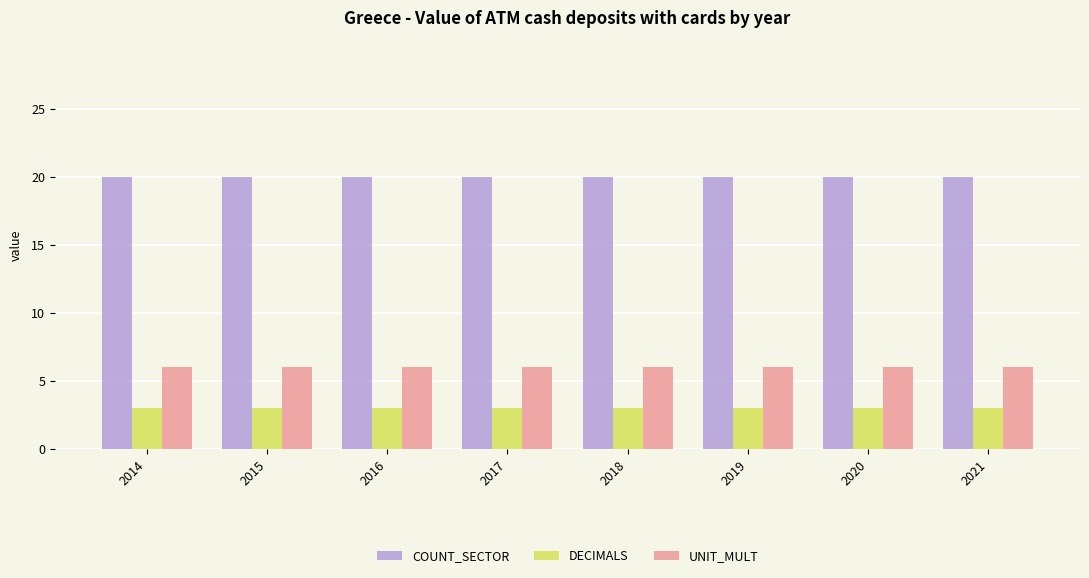

Is the value of UNIT_MULT at 2021 greater than the value of COUNT_SECTOR at 2015?

No